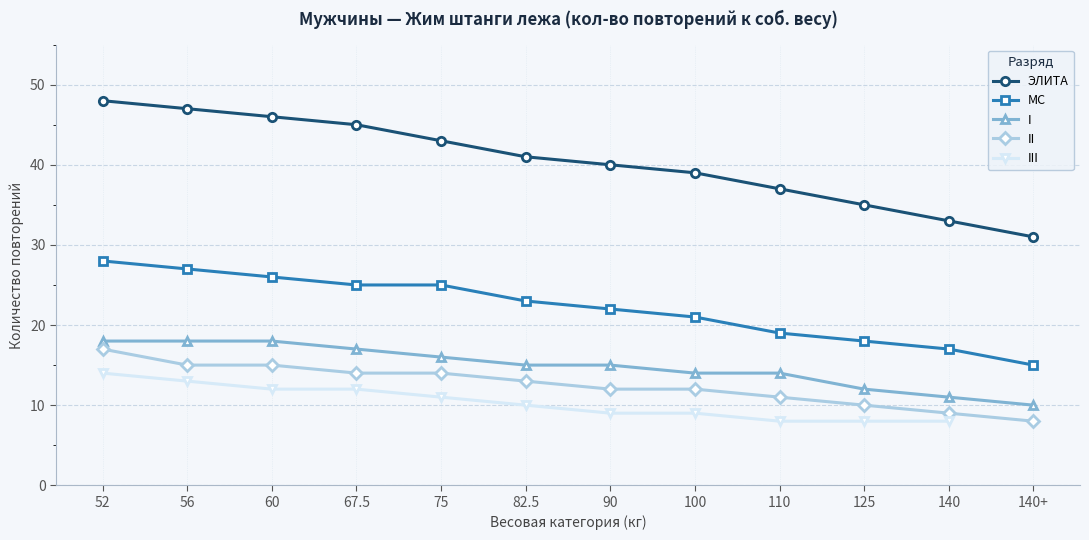

What are all the series names shown in the legend?

ЭЛИТА, МС, I, II, III